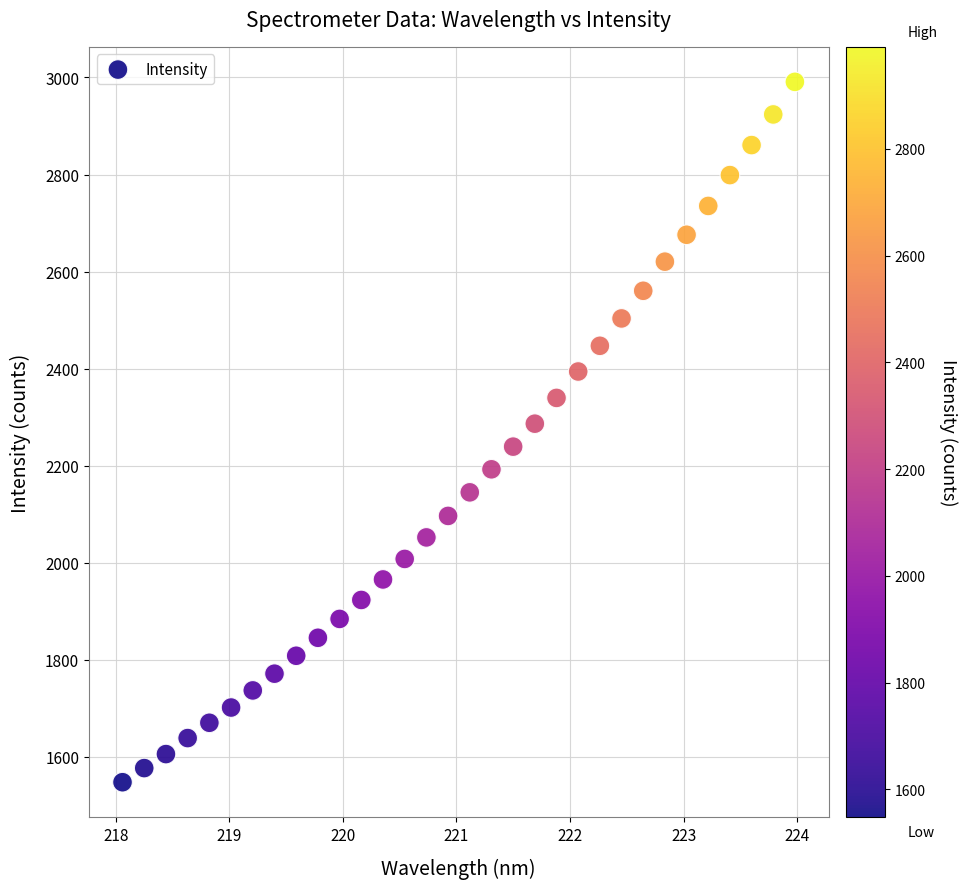

What is the range of X values (max minus min)?

5.9